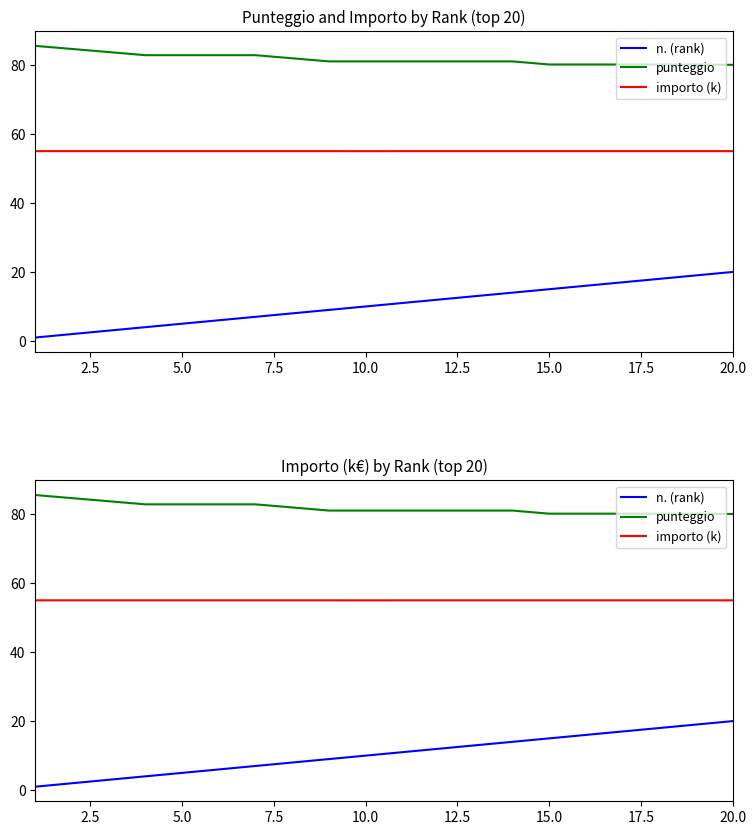

What is the value of the punteggio point at the 12th from the left?

81.0